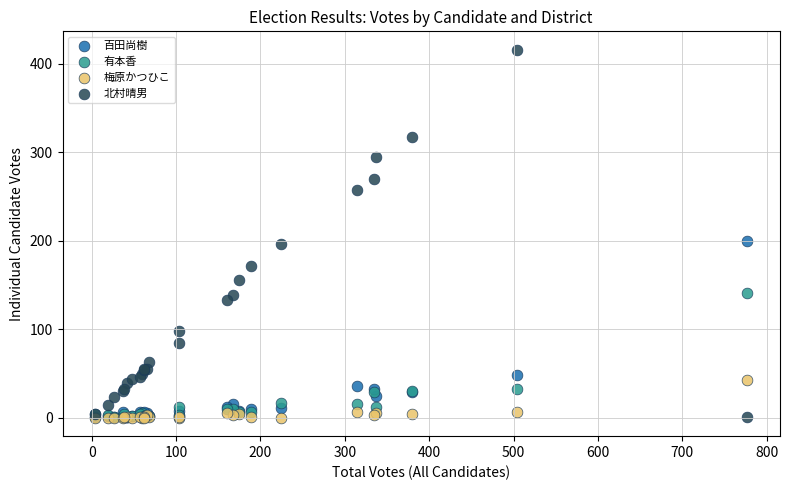

Which series has the widest spread of Y values?

北村晴男